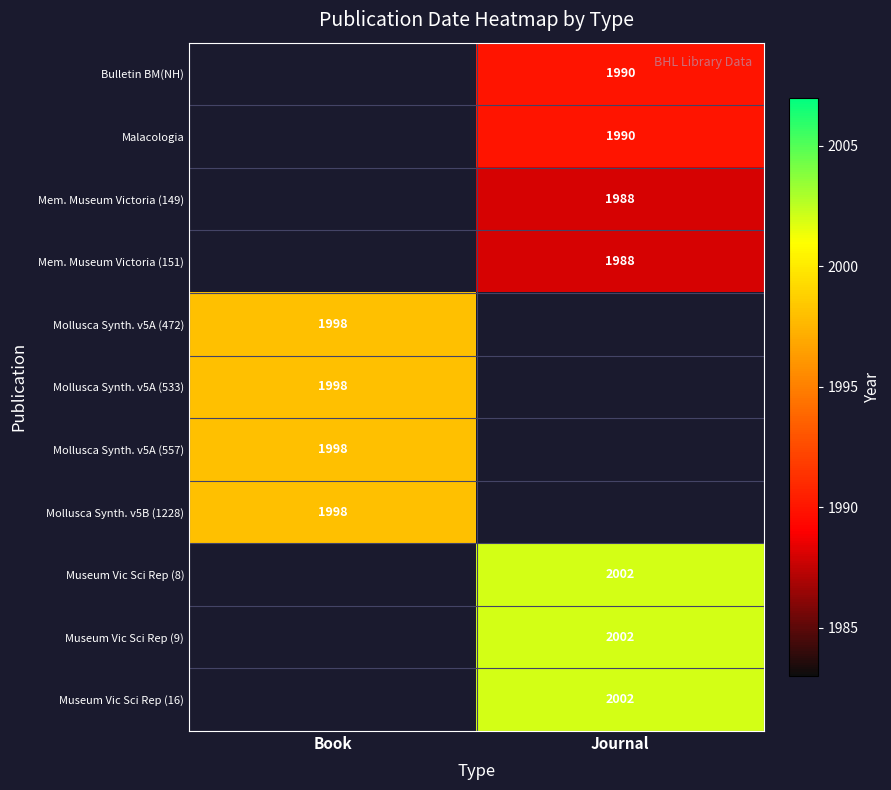

True or false: Museum Vic Sci Rep (9) has a value of 3153 at Journal.

False